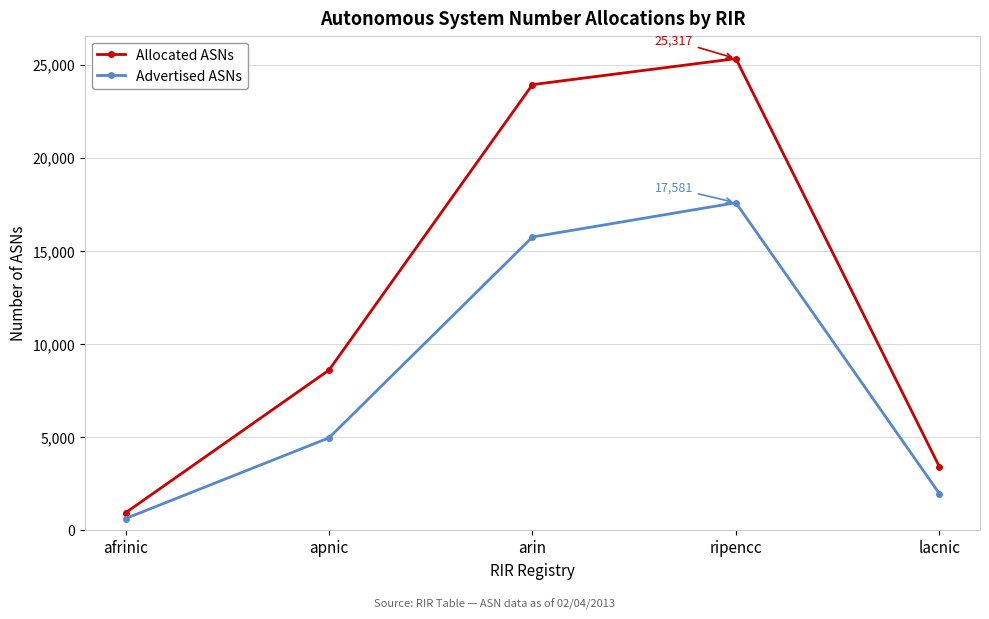

How many values in the Allocated ASNs series are below 8597?

2